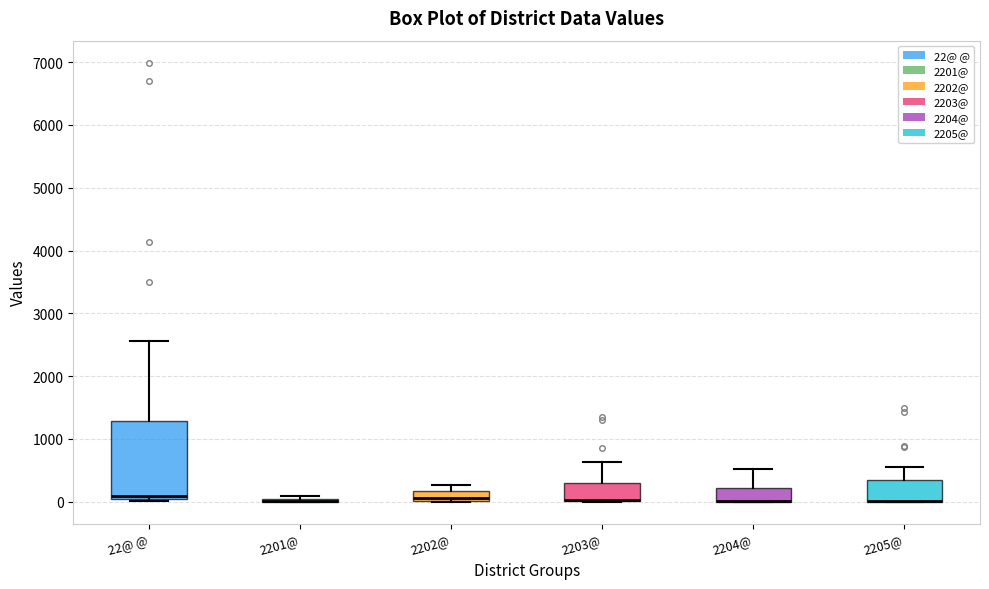

Comparing the boxes themselves (not the whiskers), which one is the tallest?

22@ @